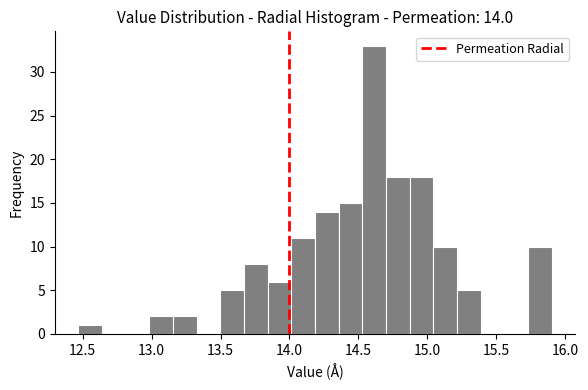

Read against the x-axis, roughly where is the centre of the tallest bar?

14.60